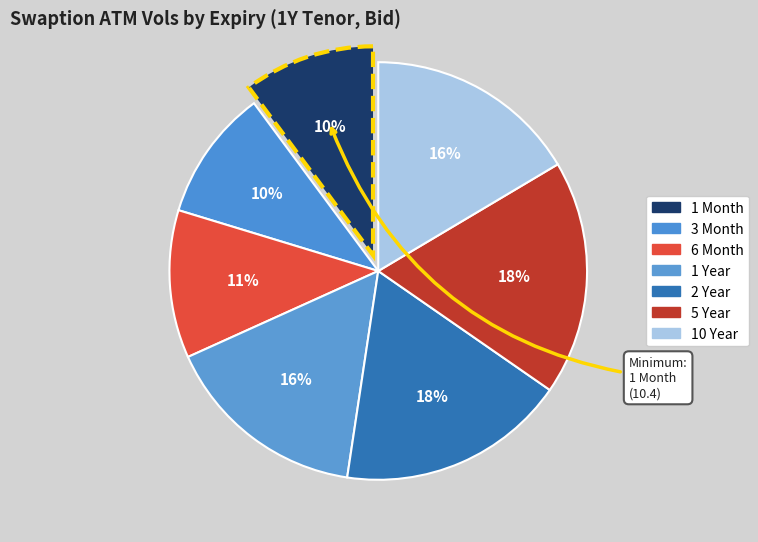

How many slices are in this pie chart?

7